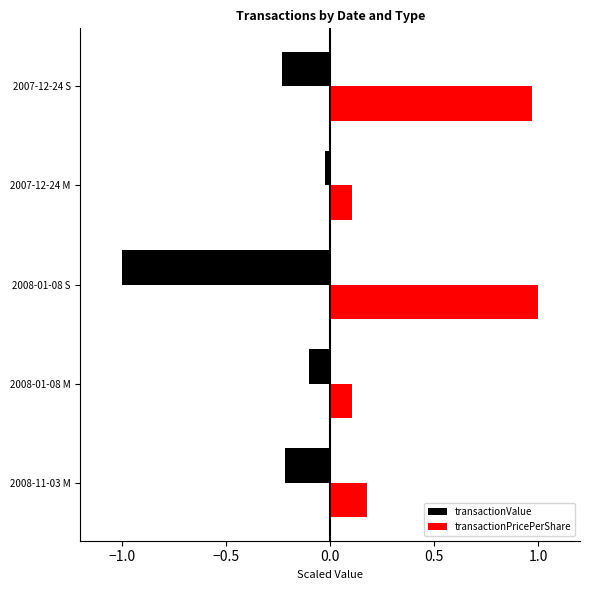

List the series in order of their peak value, highest first.

transactionPricePerShare, transactionValue